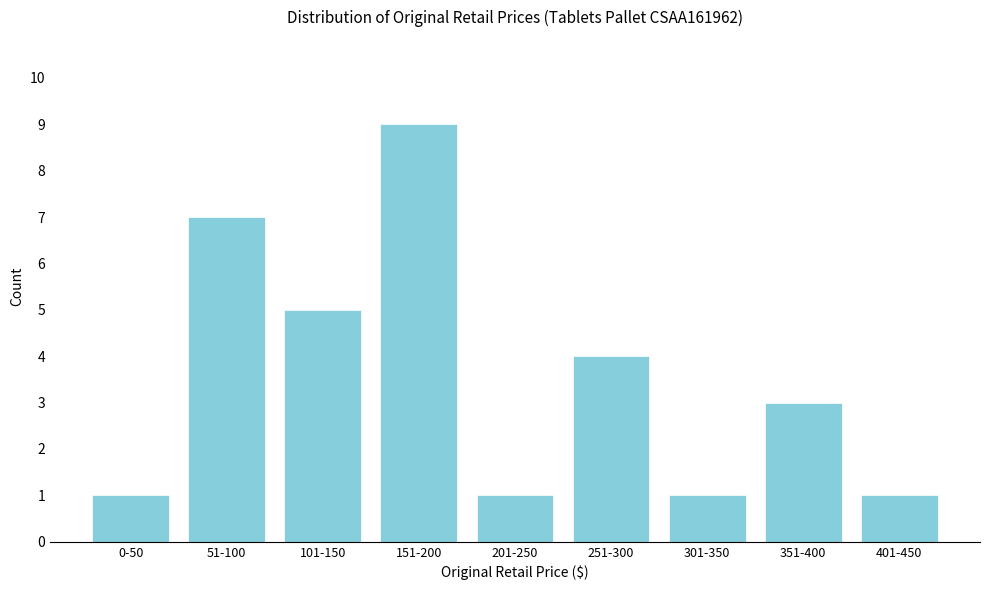

Reading right to left, extract all data points from this chart.

401-450=1	351-400=3	301-350=1	251-300=4	201-250=1	151-200=9	101-150=5	51-100=7	0-50=1